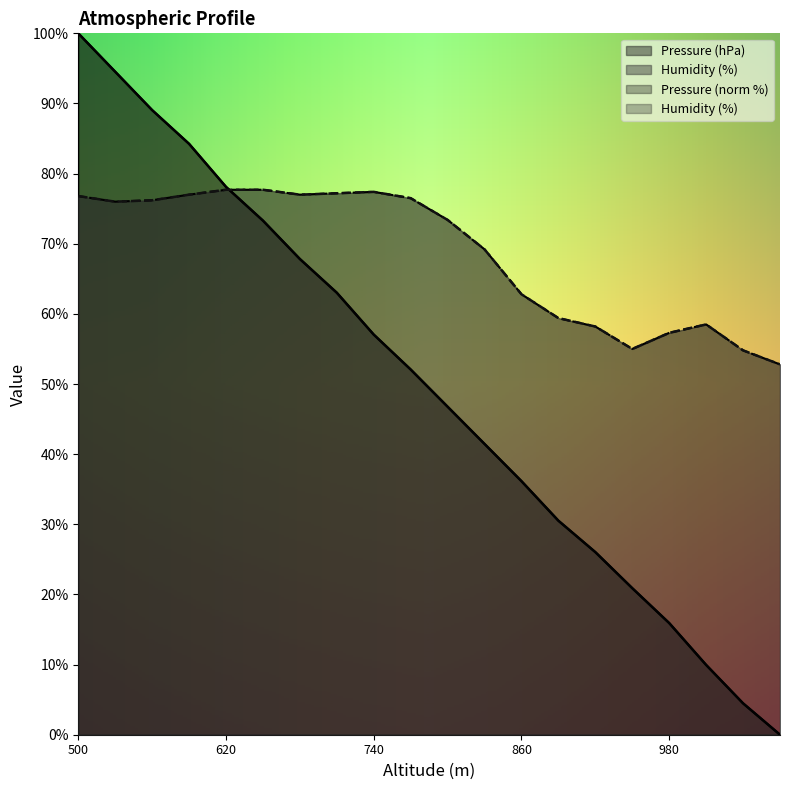

Between 650 and 890, which series saw the biggest shift?

Pressure (hPa)